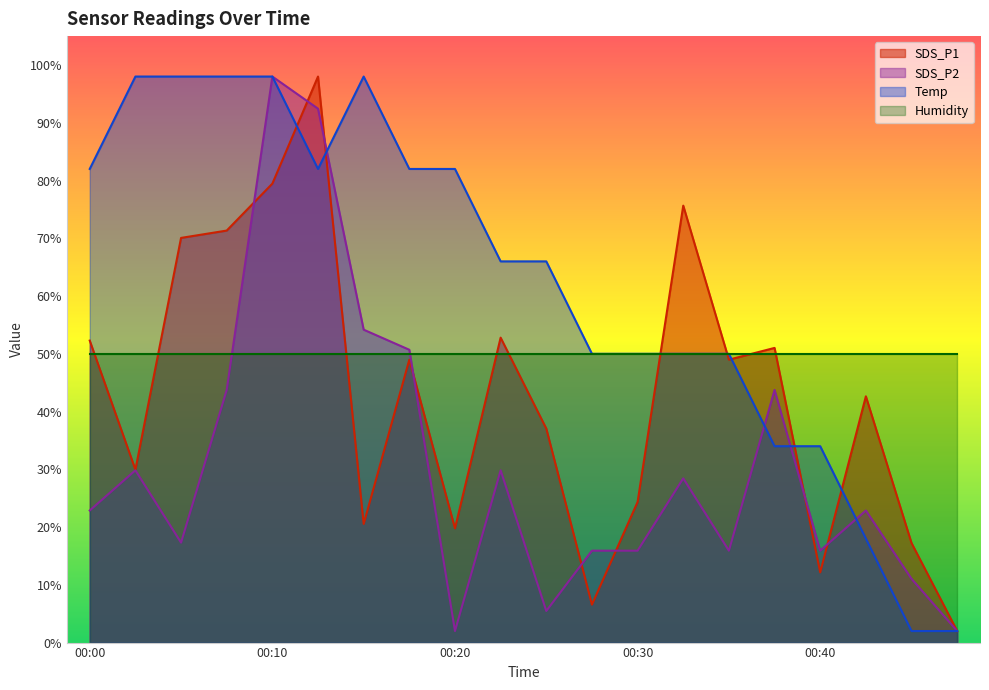

At which category is the sum across all series the highest?

00:10